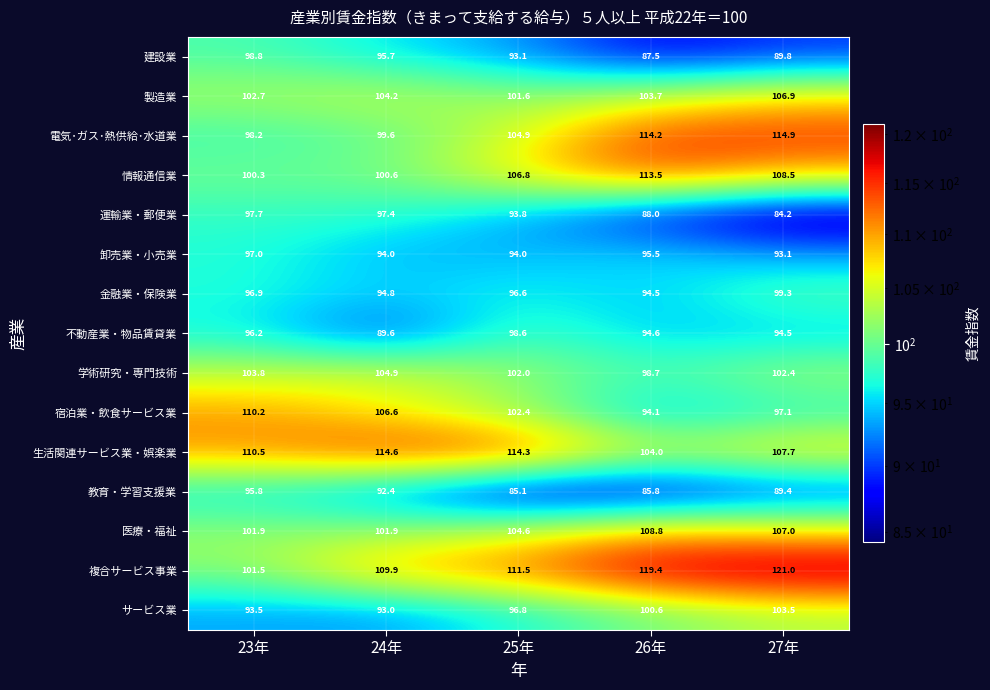

How many distinct data groups are displayed?

15